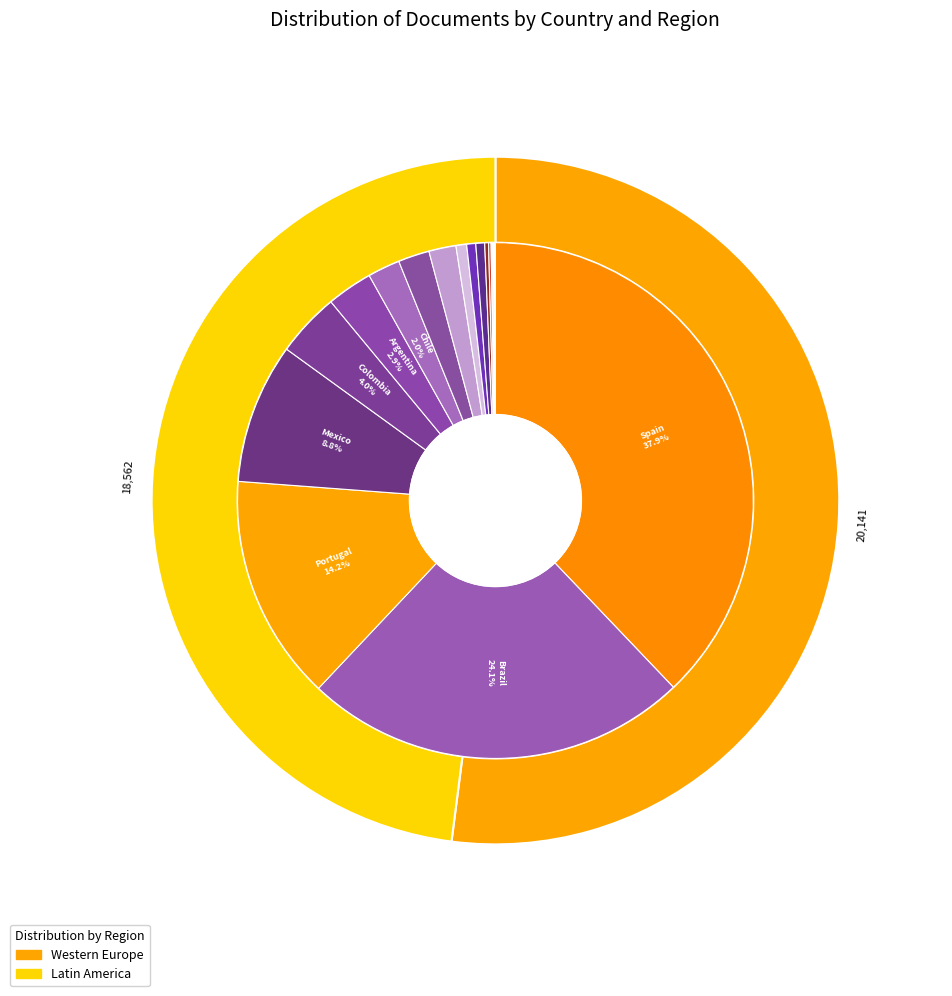

Is there a majority slice in this chart?

No